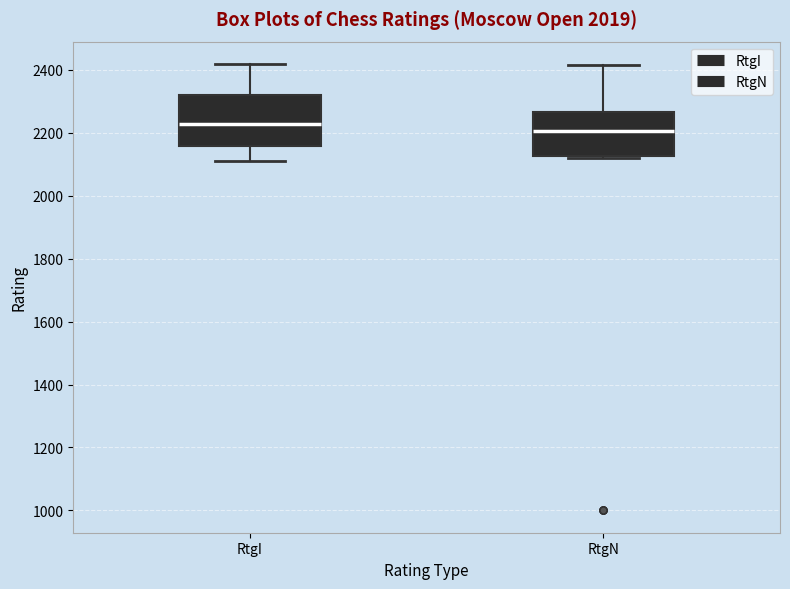

Which box's median line is the highest?

RtgI